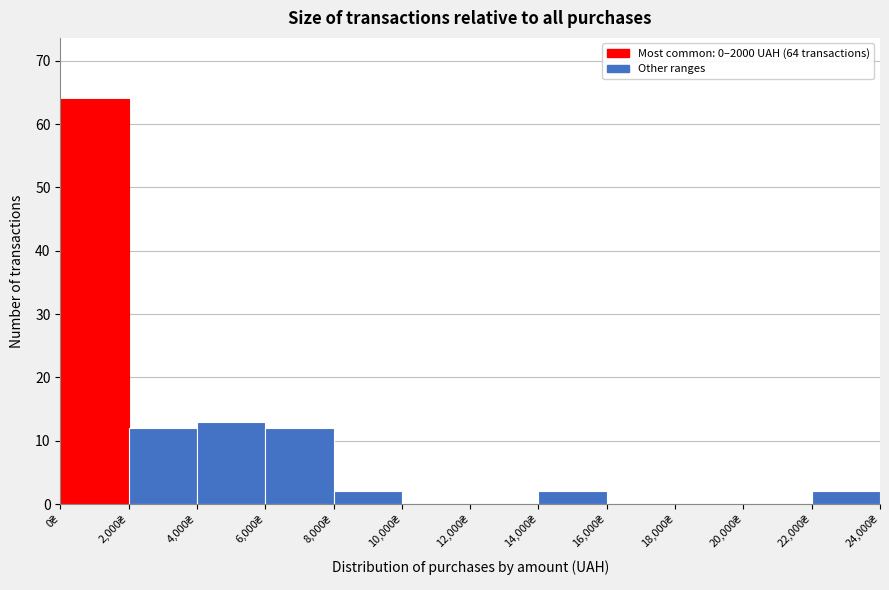

Over which range of the x-axis is the bar tallest?

0 to 2000